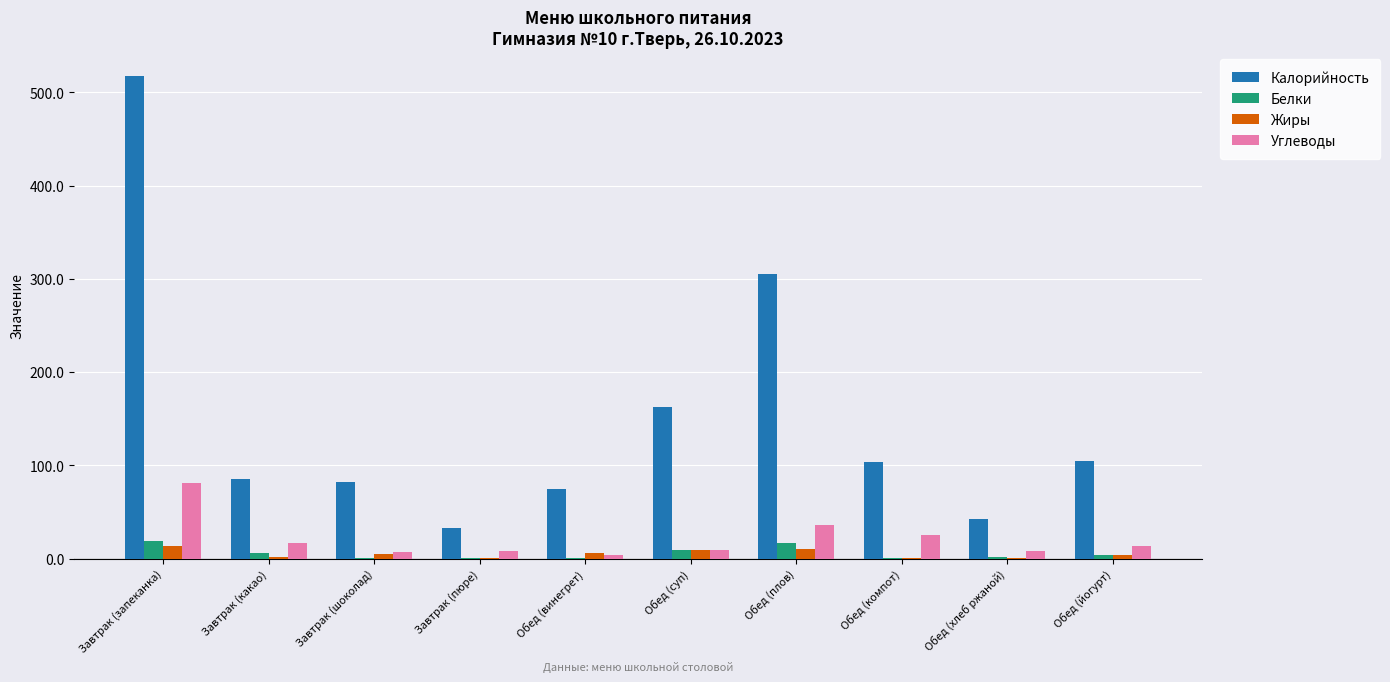

The value of Жиры at Обед (йогурт) is 4.2. True or false?

True